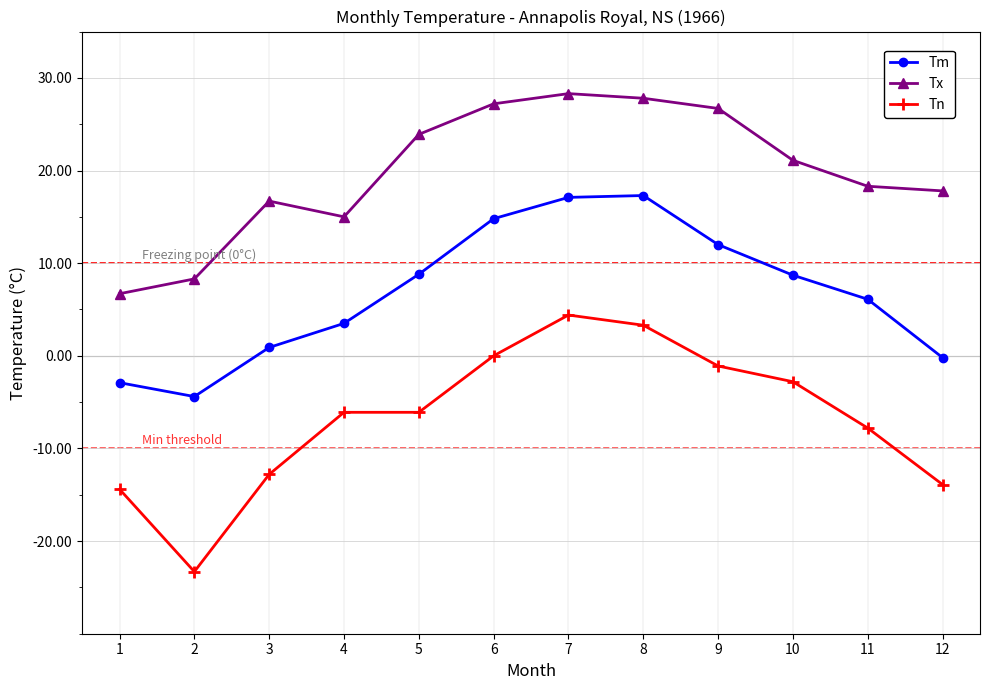

What is the total value across all series at 10?

27.0